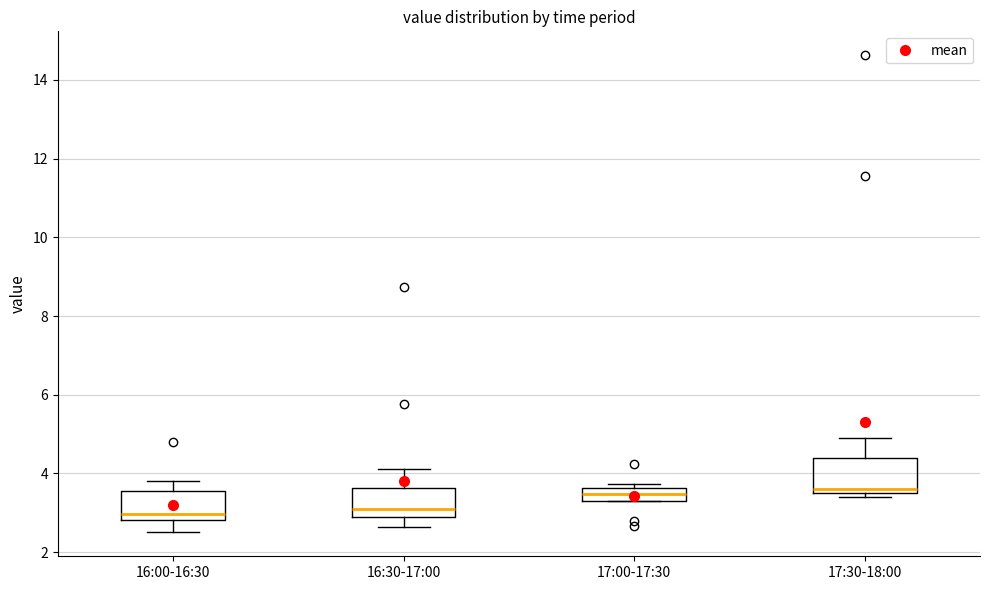

Reading left to right, read every box against the y-axis: the position of its median line, the range the box covers, and the ends of its whiskers. The values are not printed on the chart, so give them approximately, as read against the axis.

16:00-16:30: median 3.0, box 2.8 to 3.6, whiskers 2.6 to 3.8
16:30-17:00: median 3.2, box 2.8 to 3.6, whiskers 2.6 to 4.2
17:00-17:30: median 3.4 (inside the box), box 3.4 to 3.6, whiskers 3.4 to 3.8
17:30-18:00: median 3.6, box 3.4 to 4.4, whiskers 3.4 (just below the box's lower edge) to 5.0